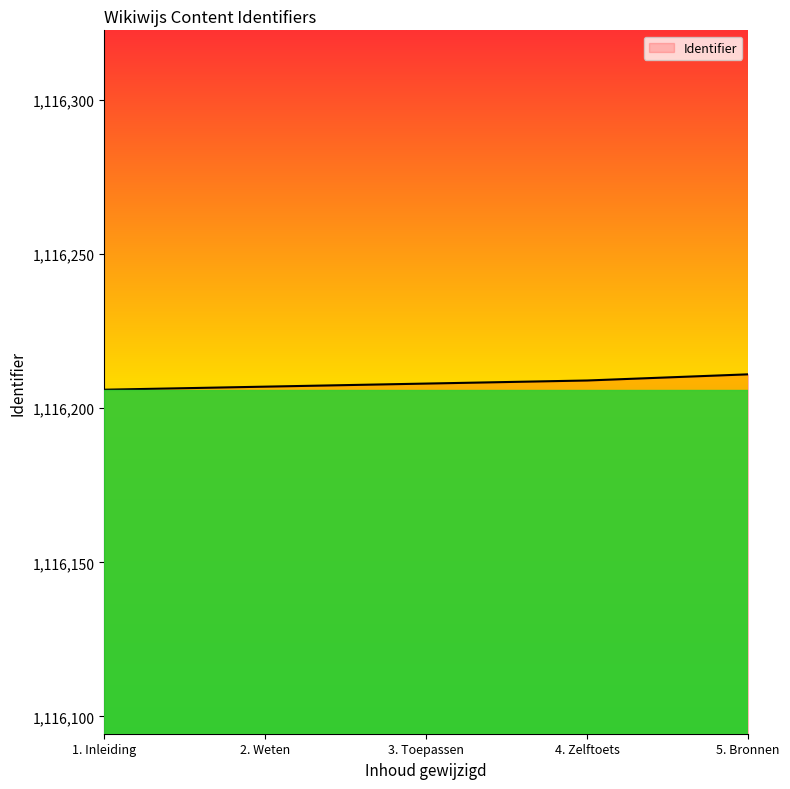

The value at 2. Weten is 1116207. True or false?

True